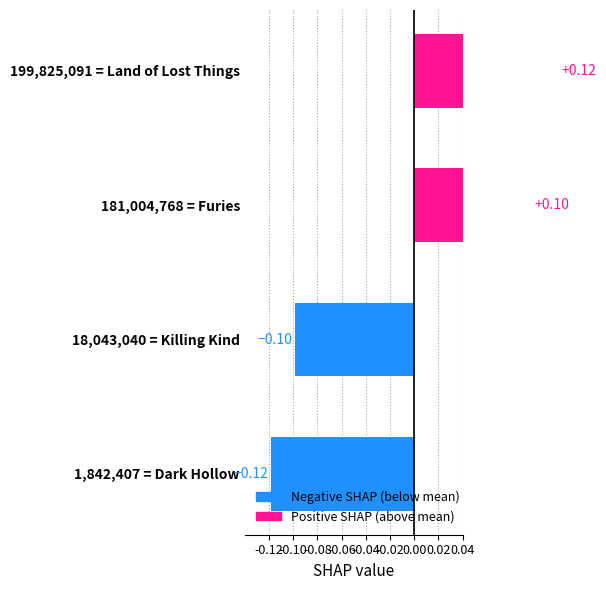

The chart shows a value of 0.1 at 181,004,768 = Furies. True or false?

True